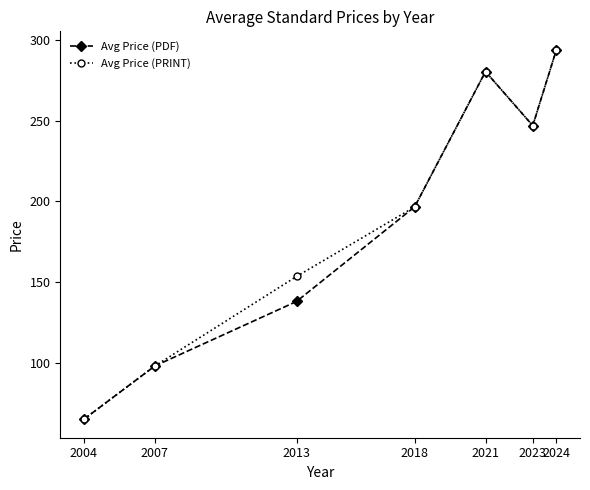

Reading left to right, extract all data points from this chart.

Avg Price (PDF): 2004=65.0	2007=98.0	2013=138.0	2018=196.6	2021=280.5	2023=247.0	2024=294.0
Avg Price (PRINT): 2004=65.0	2007=98.0	2013=153.5	2018=196.6	2021=280.5	2023=247.0	2024=294.0